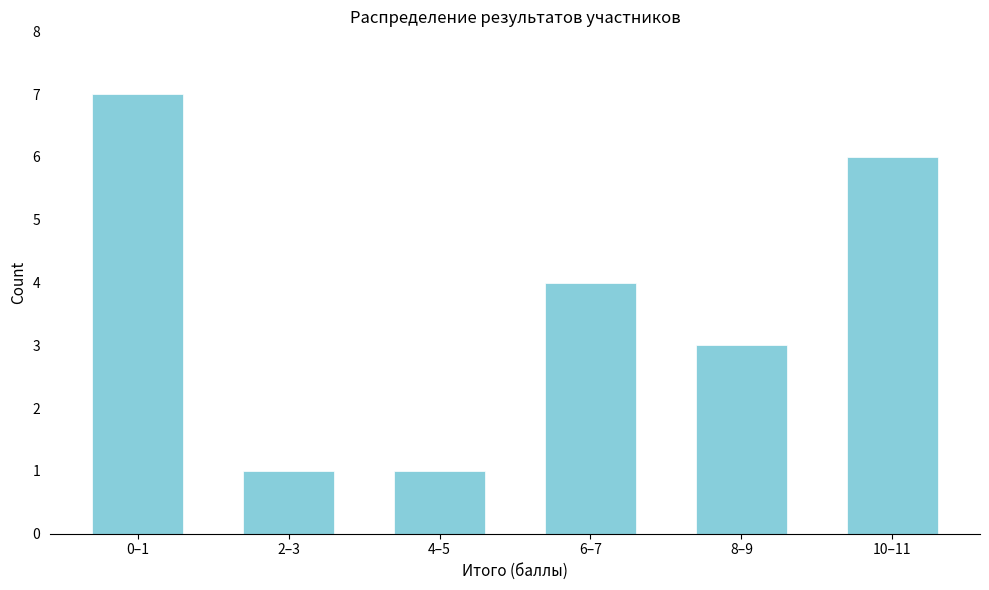

Reading left to right, list all the values displayed in this chart.

0–1=7	2–3=1	4–5=1	6–7=4	8–9=3	10–11=6